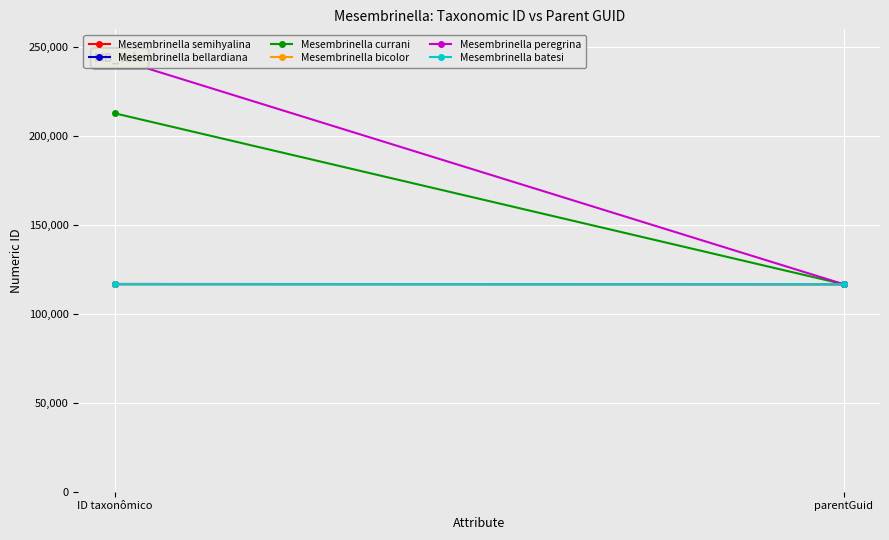

What are all the series names shown in the legend?

Mesembrinella semihyalina, Mesembrinella bellardiana, Mesembrinella currani, Mesembrinella bicolor, Mesembrinella peregrina, Mesembrinella batesi